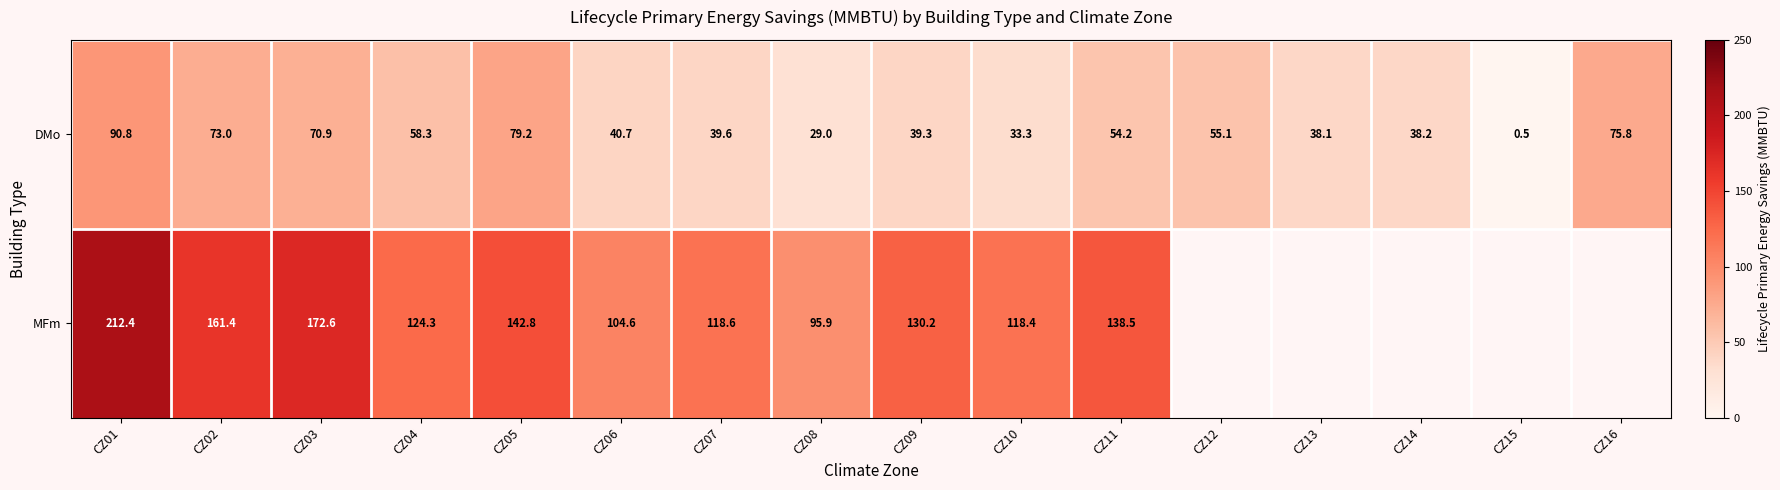

Which label corresponds to the smallest value in the chart?

CZ15